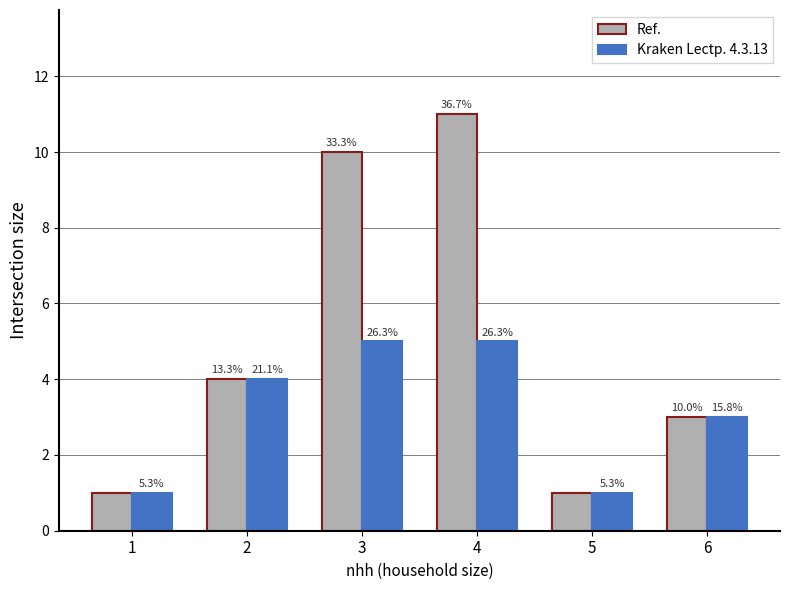

Does the chart contain stacked bars?

No